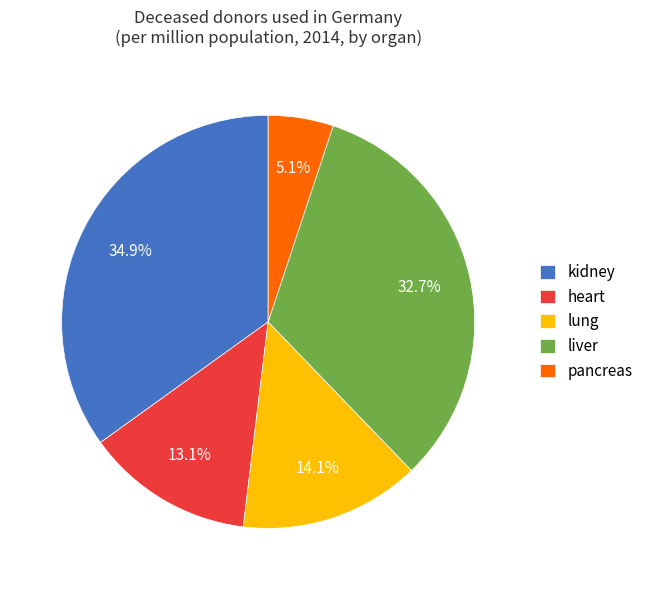

What percentage is NOT represented by lung?

85.9%